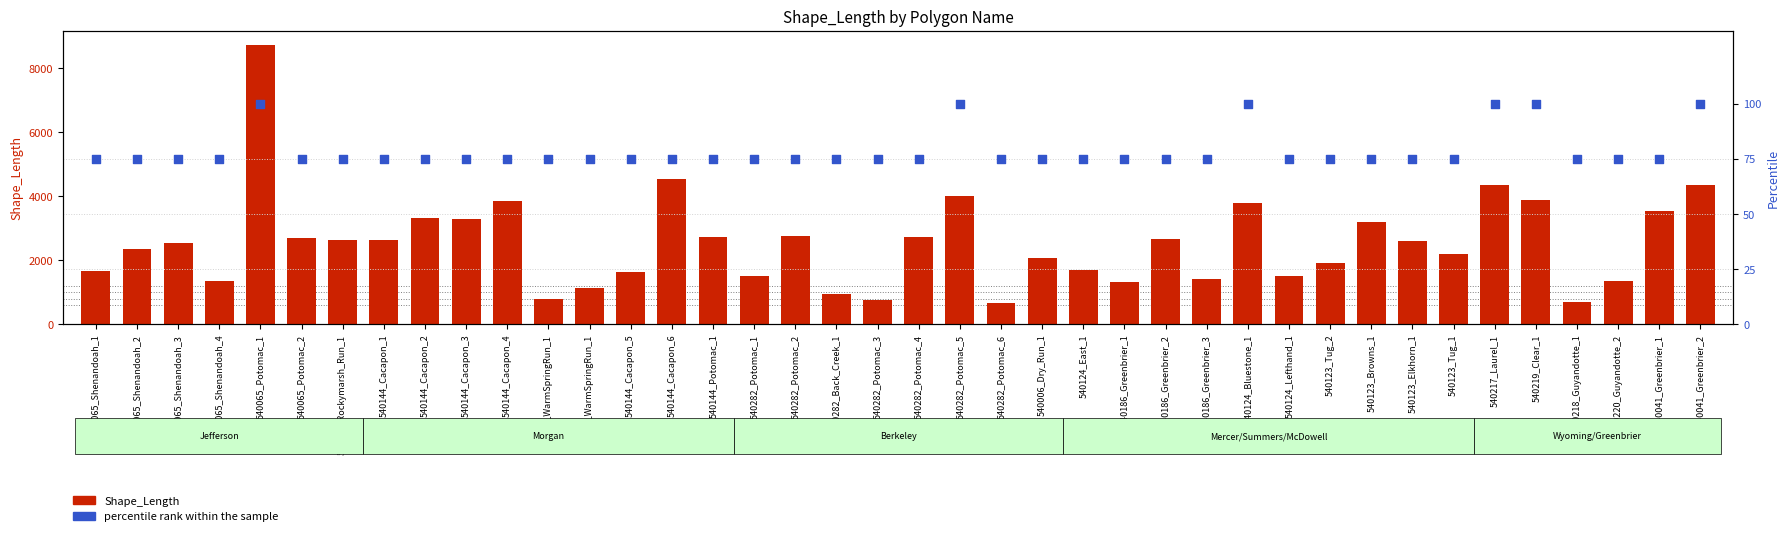

At which category is the sum across all series the highest?

540065_Potomac_1